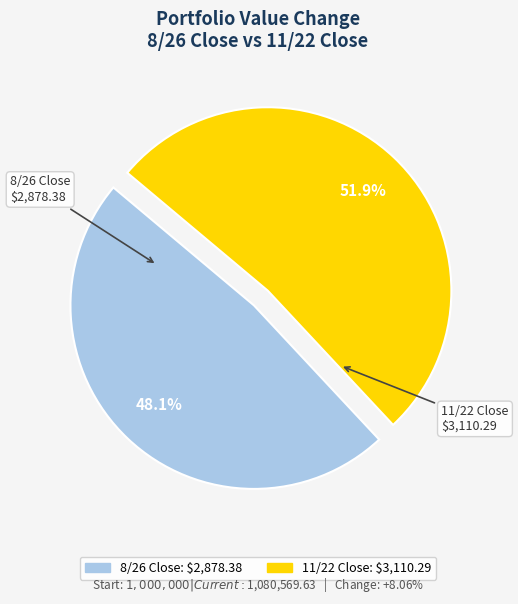

The 11/22 Close slice represents 41% of the pie. True or false?

False